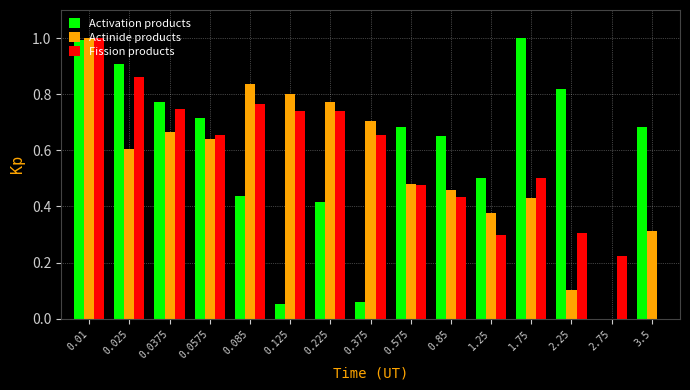

True or false: Actinide products has a value of 0.7 at 0.0375.

True